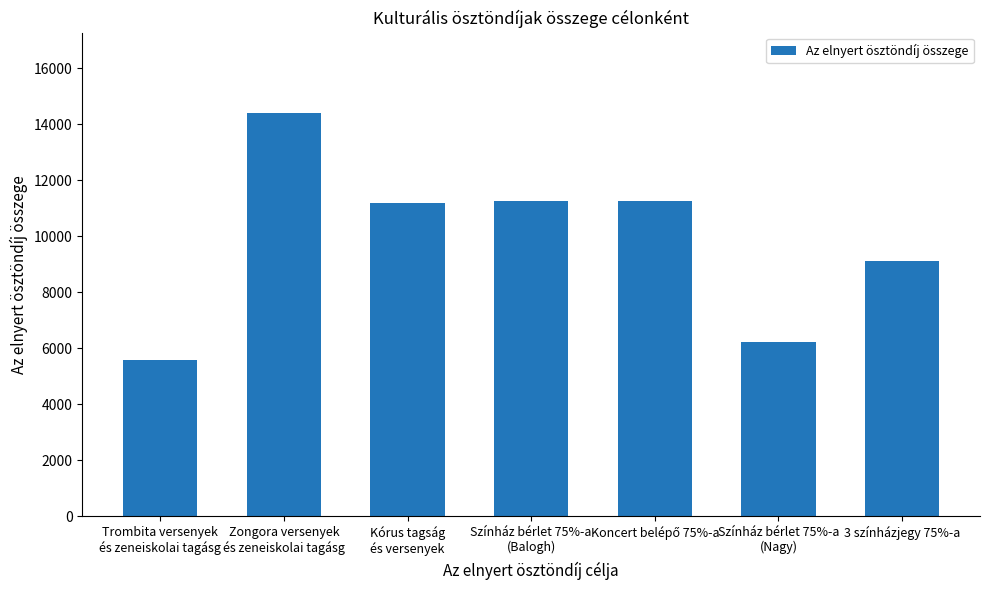

What is the greatest value displayed?

14400